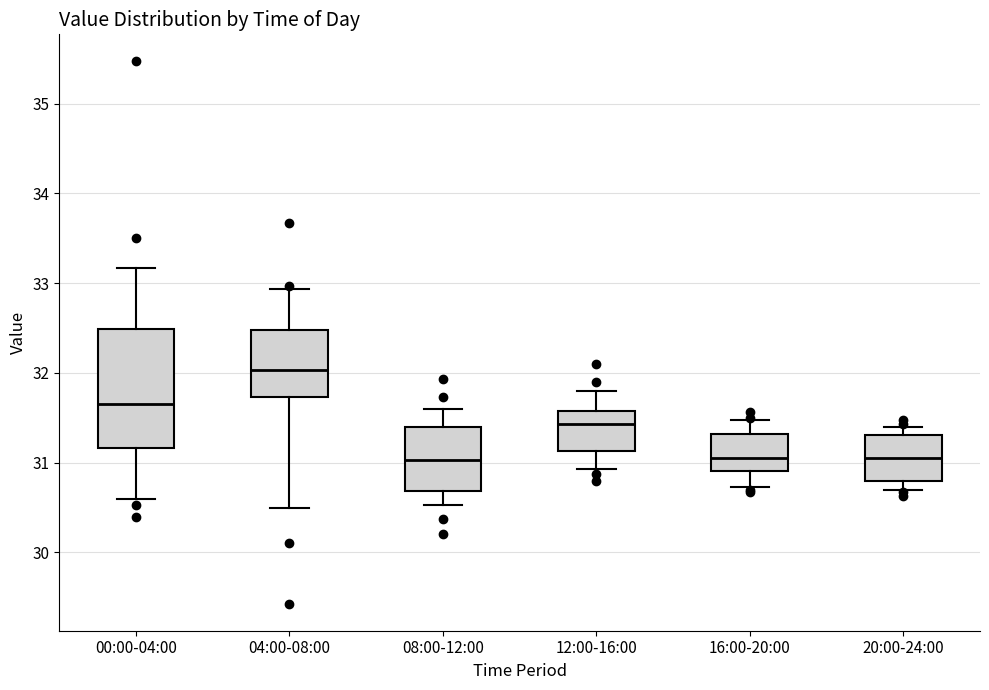

Comparing the boxes themselves (not the whiskers), which one is the tallest?

00:00-04:00